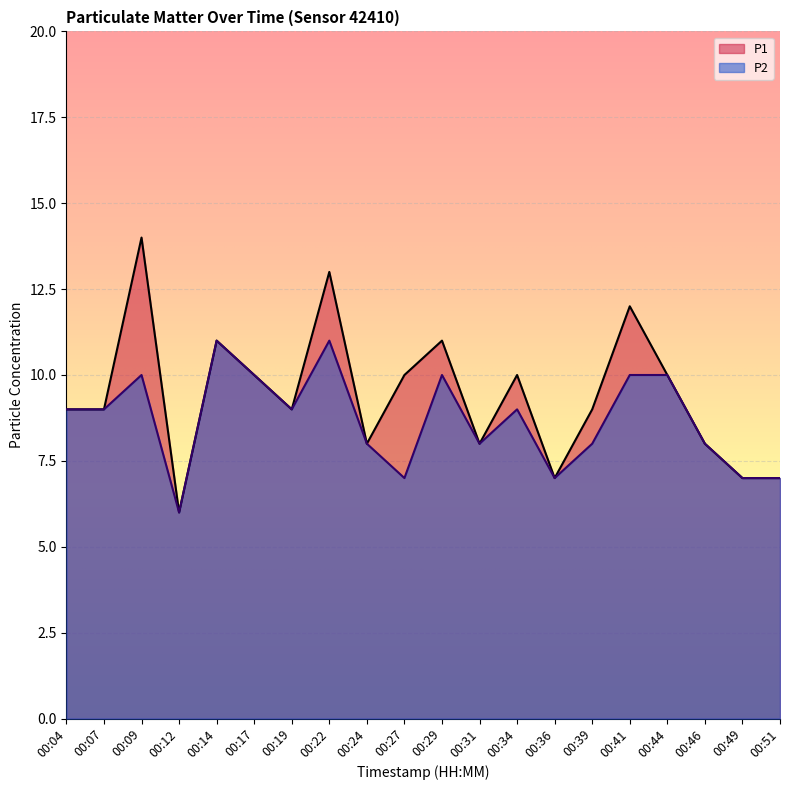

How many values in the P2 series are below 9?

9